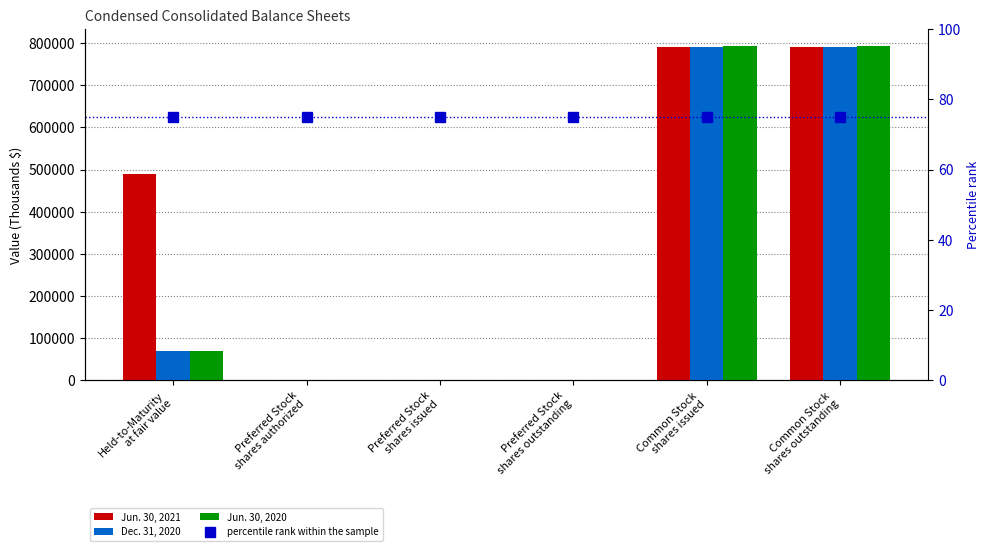

Is it true that percentile rank within the sample equals 75 at Preferred Stock
shares issued?

True